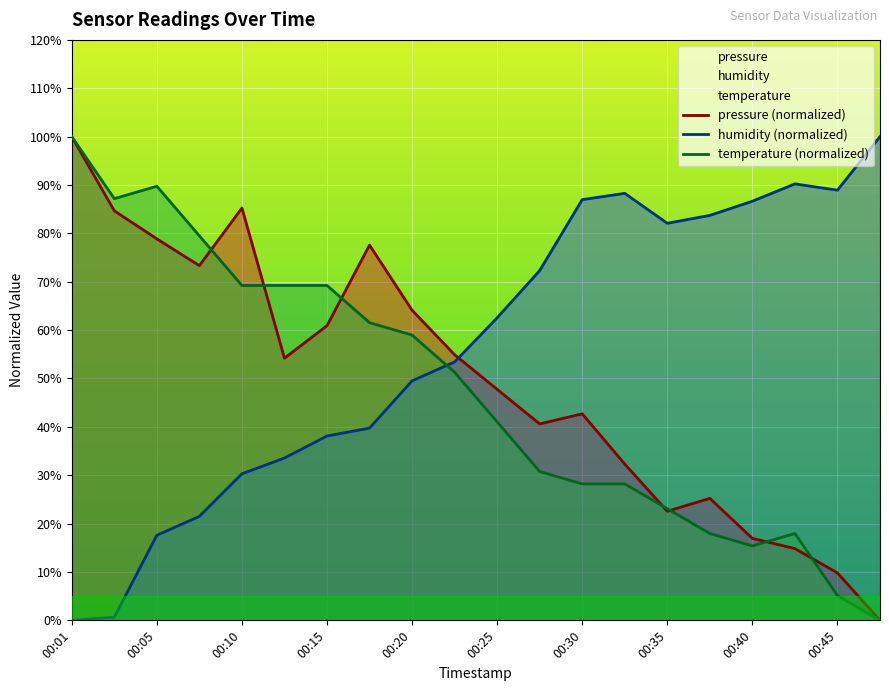

True or false: pressure and temperature intersect in this chart.

True